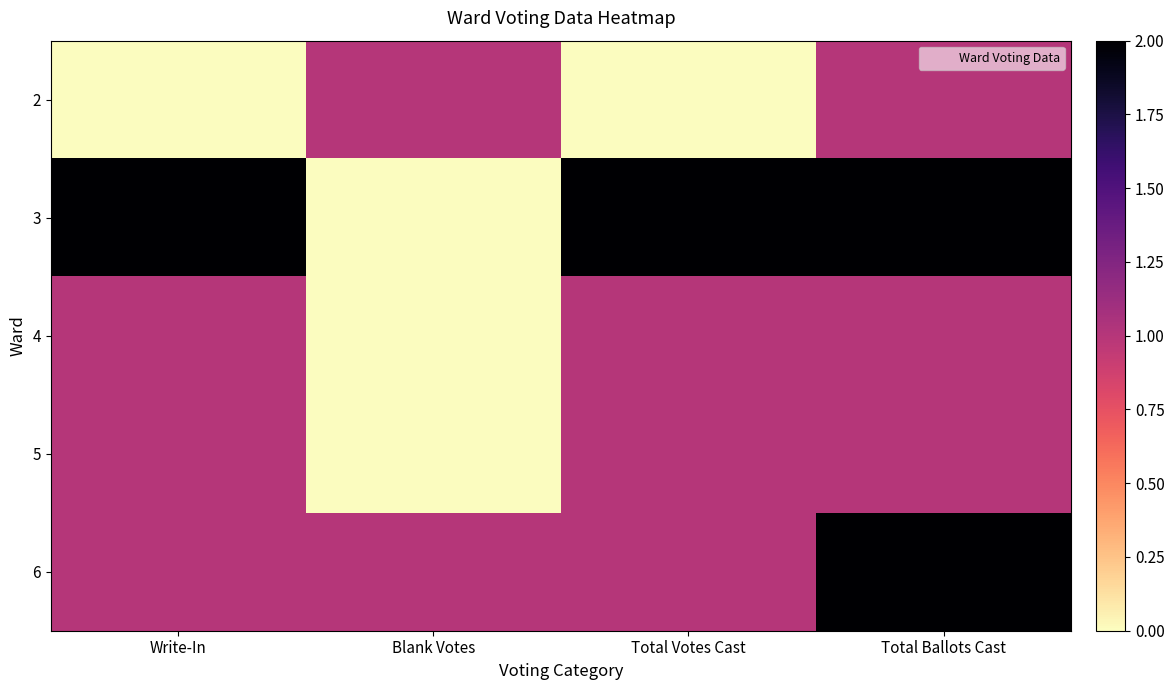

What is the greatest value displayed?

2